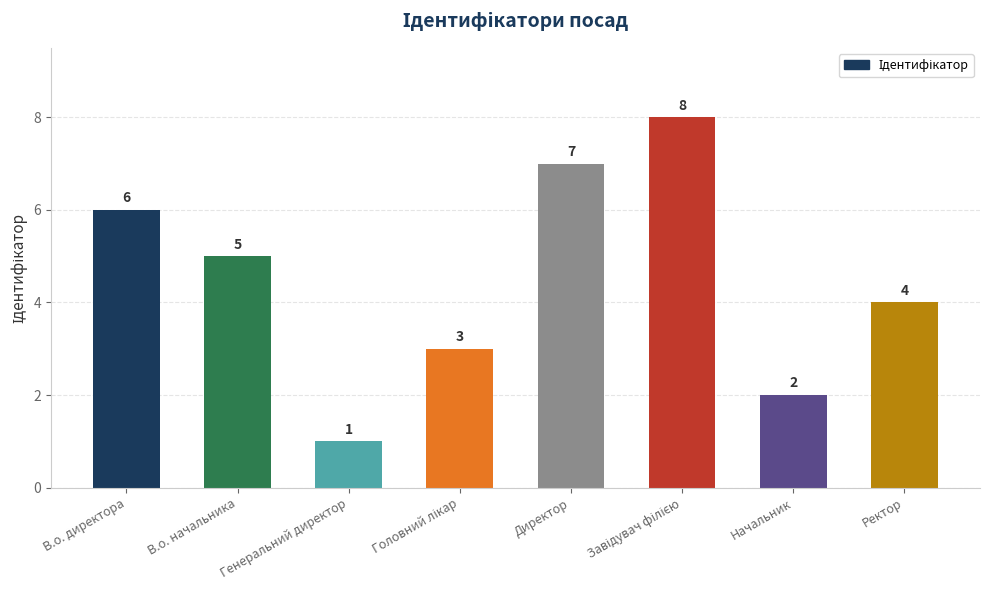

What is the greatest value displayed?

8